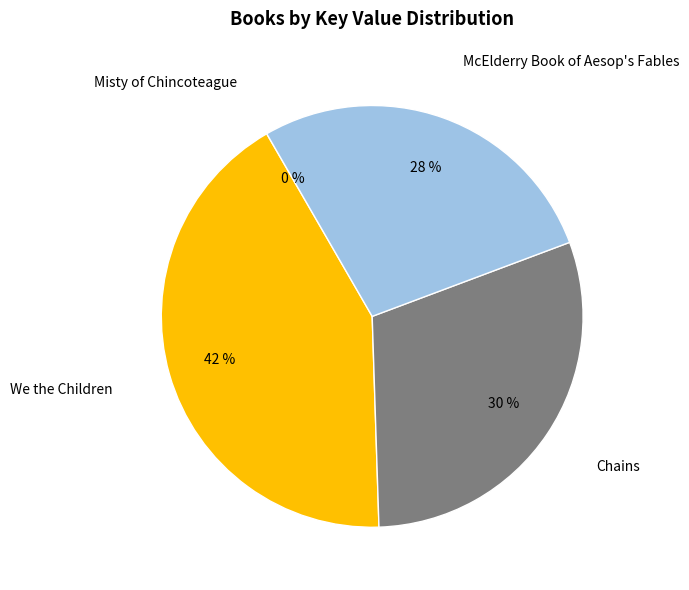

Is there any slice that represents more than half of the pie?

No